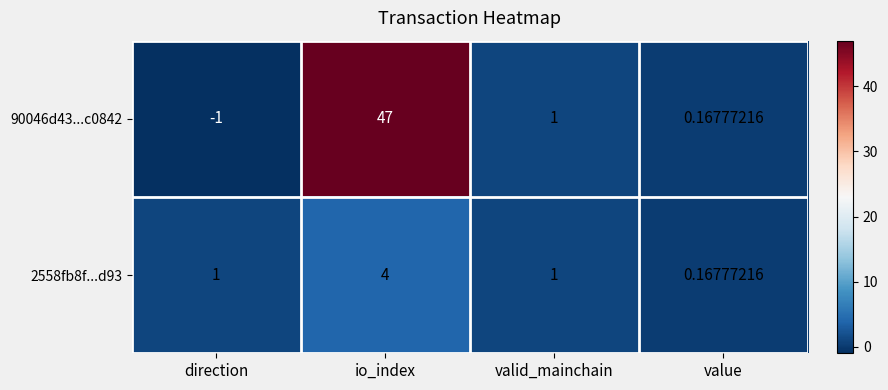

Which category has the lowest value across all series?

direction